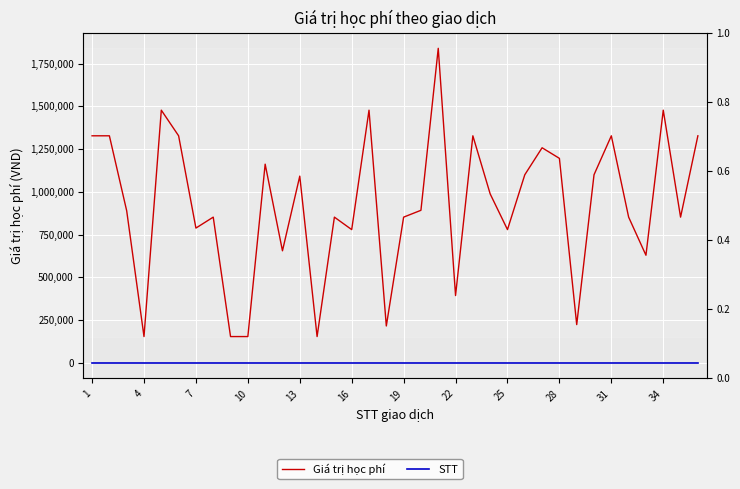

At how many categories does at least one series exceed 405363?

29